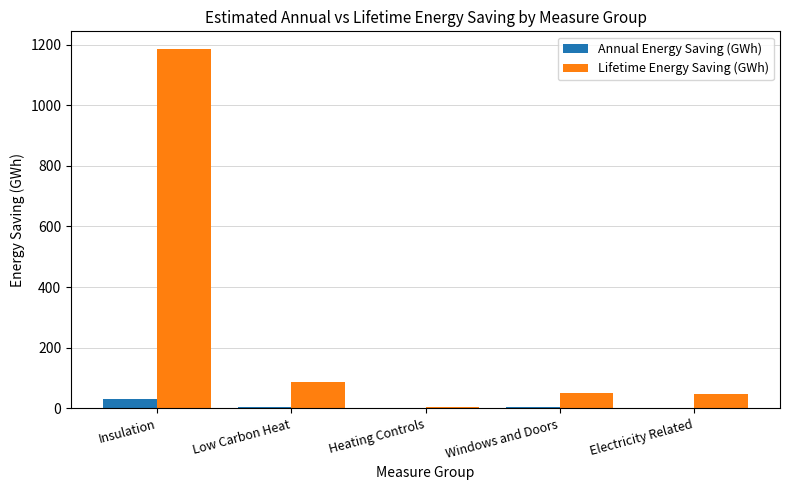

True or false: Lifetime Energy Saving (GWh) has a value of 2.6 at Heating Controls.

True